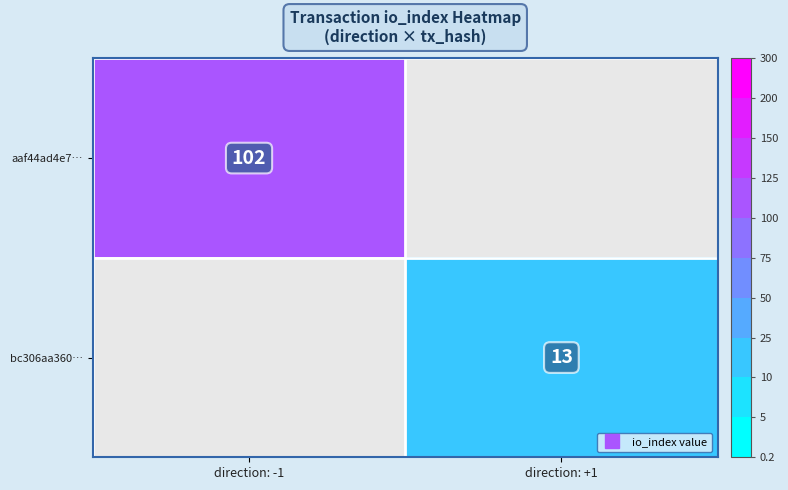

Is it true that bc306aa360… equals -4 at direction: -1?

False